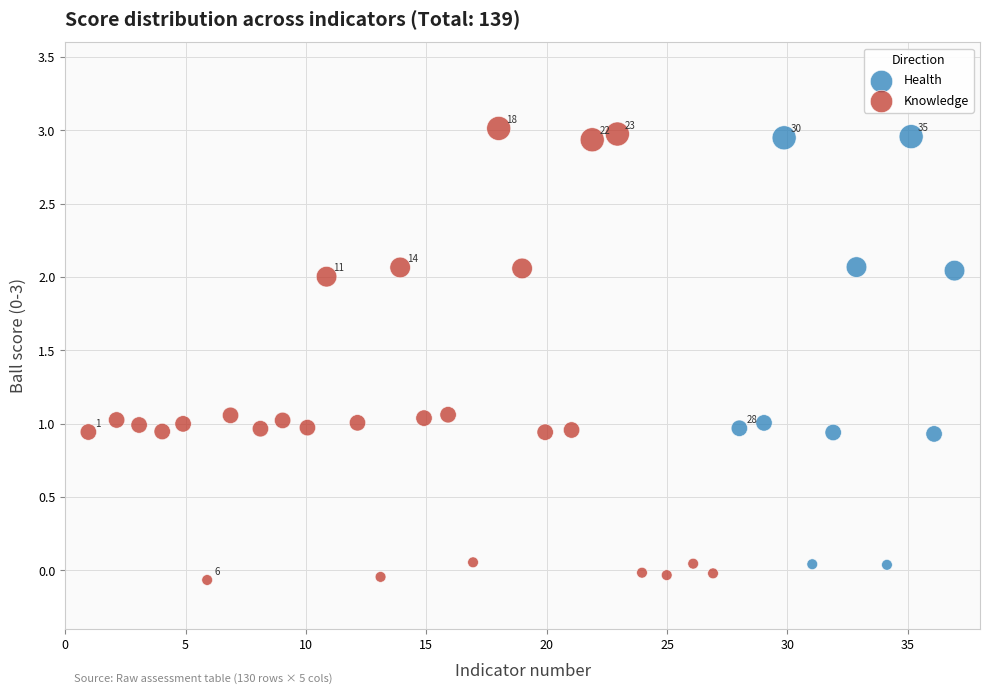

Which series contains the lowest Y value?

Knowledge